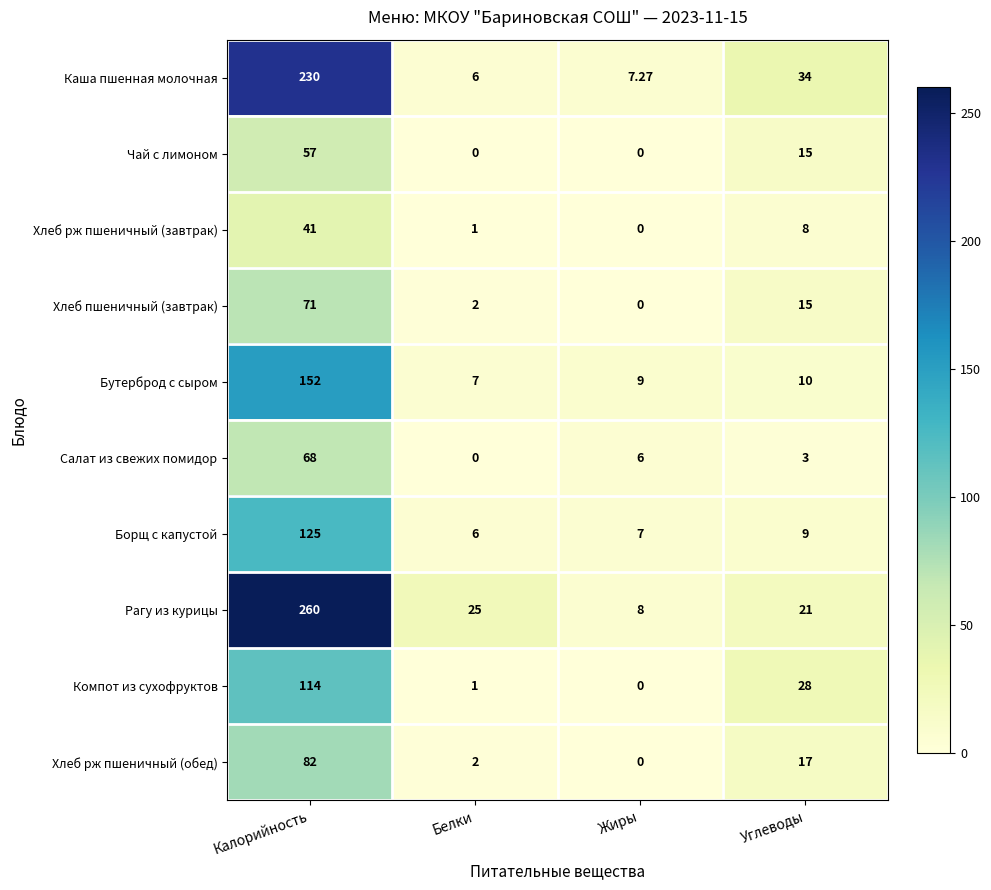

Where is Хлеб рж пшеничный (обед) nearest to the value 41?

Углеводы